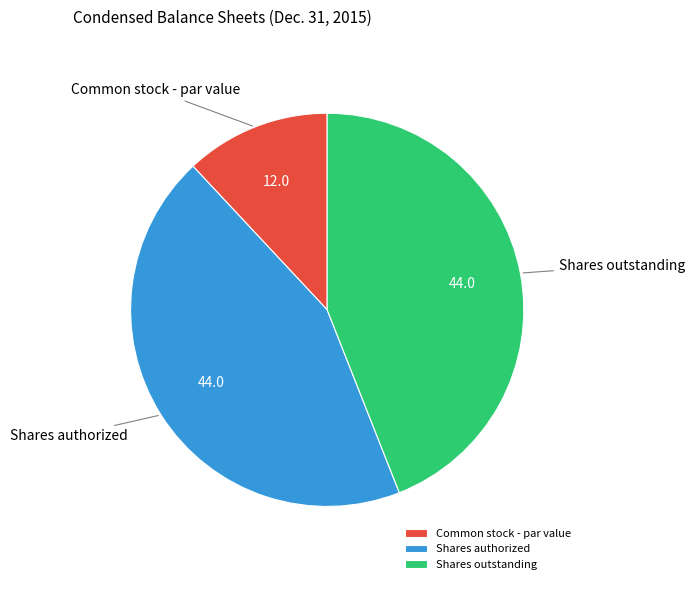

Is the sum of Shares outstanding and Shares authorized greater than half?

Yes